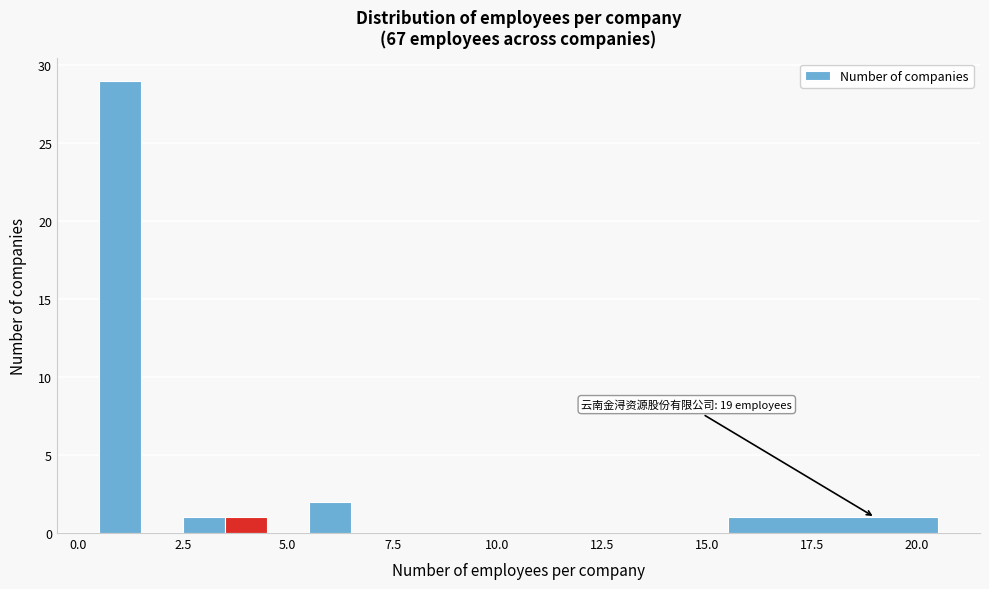

Read against the x-axis, roughly where is the centre of the tallest bar?

1.0